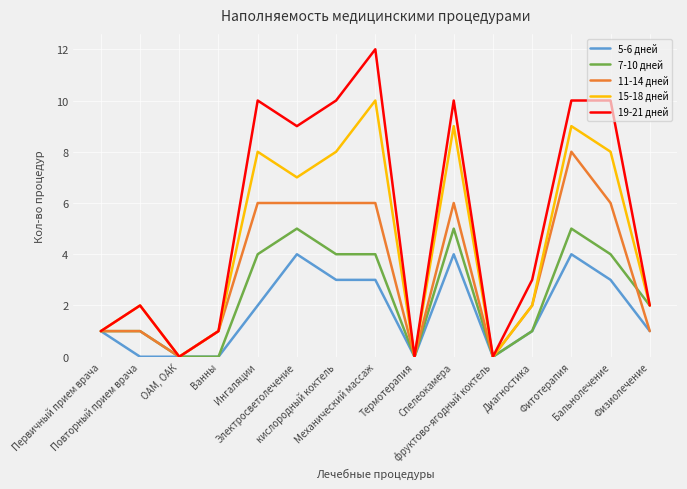

Rank the series by their maximum value, from lowest to highest.

5-6 дней, 7-10 дней, 11-14 дней, 15-18 дней, 19-21 дней